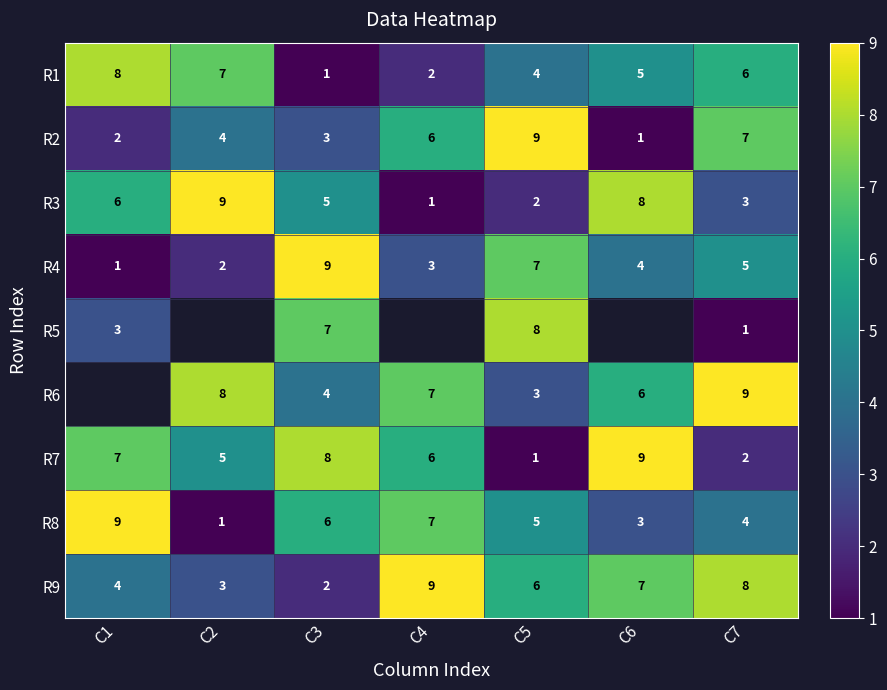

At which label does R9 reach its peak?

C4